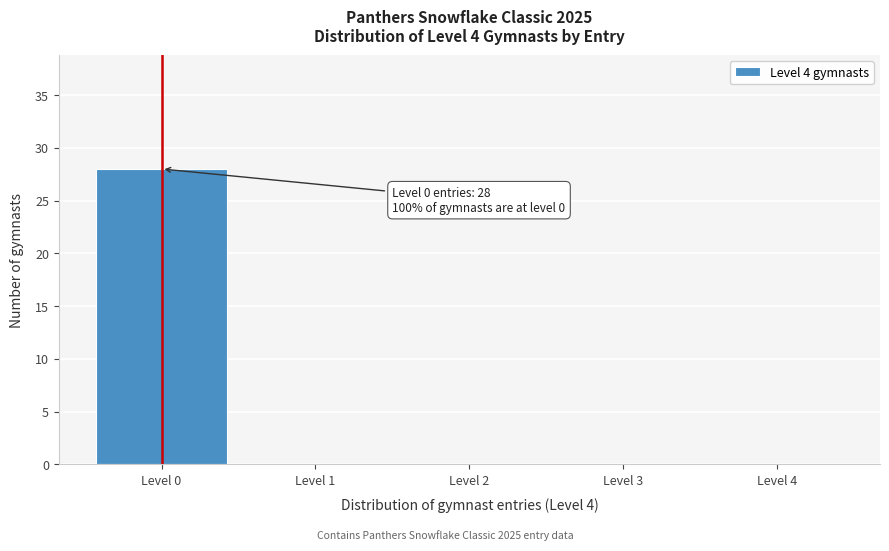

Reading left to right, transcribe all the data shown in this chart.

Level 0=28	Level 1=0	Level 2=0	Level 3=0	Level 4=0